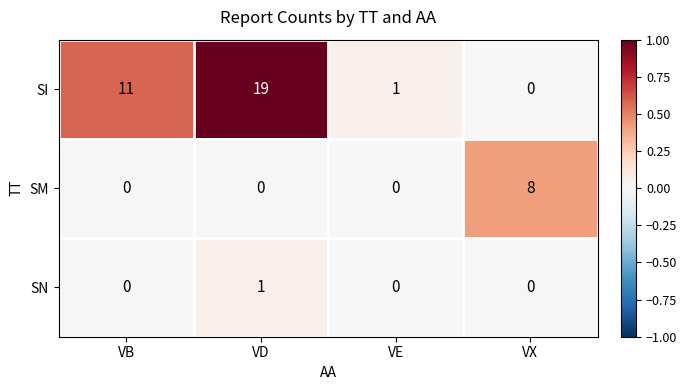

How many distinct data groups are displayed?

3